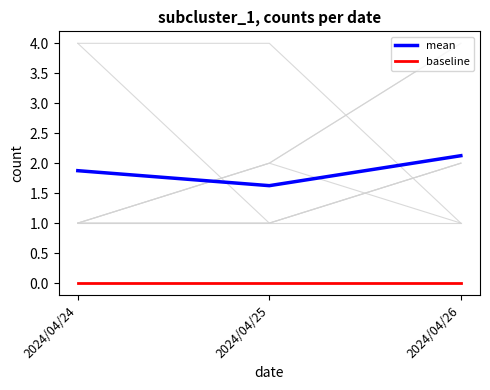

At how many categories does at least one series exceed 1?

3